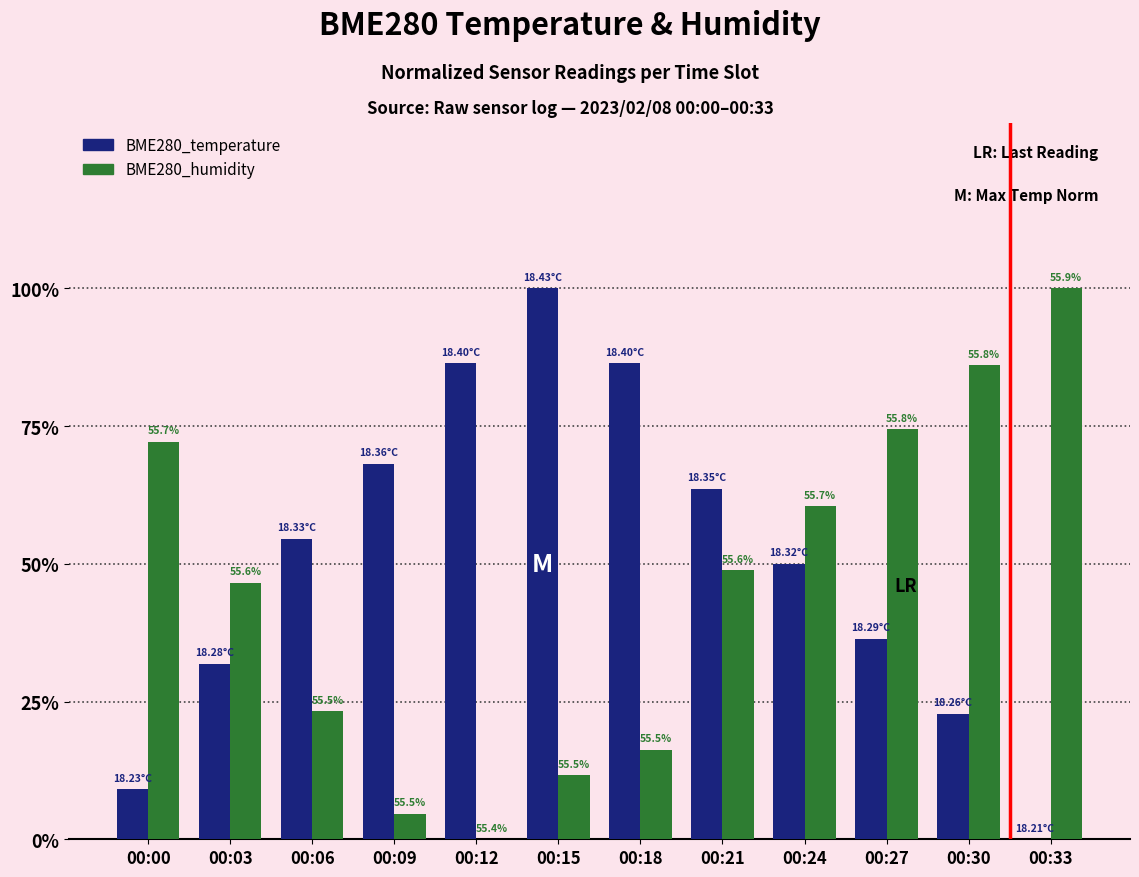

What is the maximum value shown in the chart?

100.0